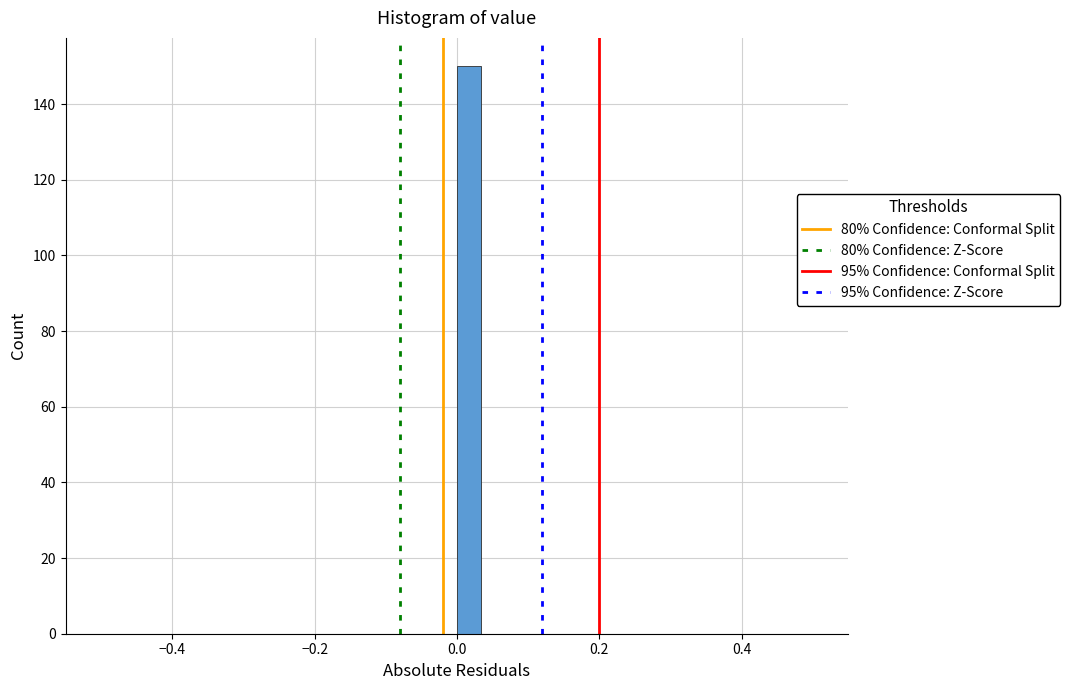

Read against the x-axis, roughly where is the centre of the tallest bar?

0.02